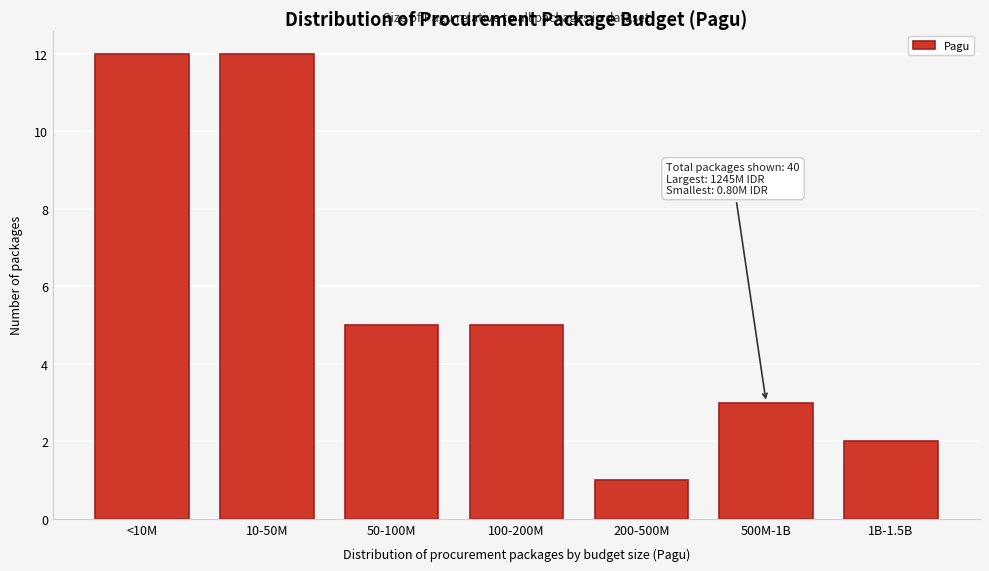

Reading right to left, list all the values displayed in this chart.

2	3	1	5	5	12	12